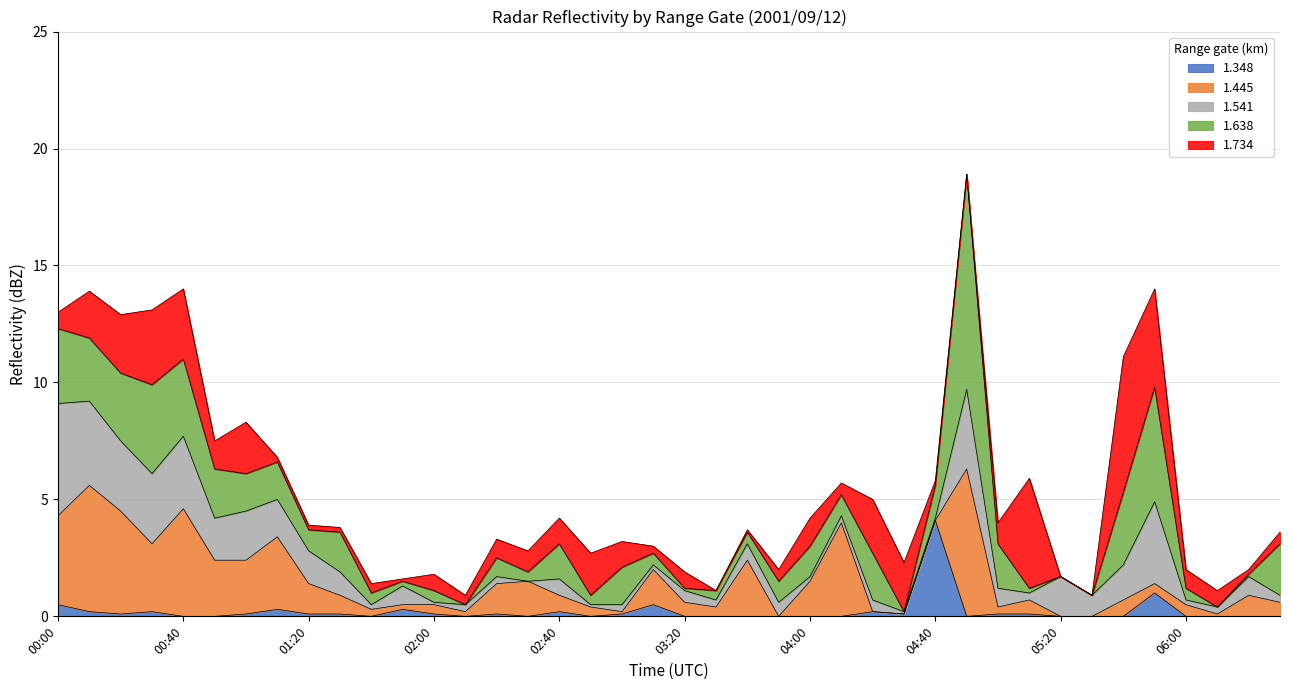

At which label does 1.348 reach its peak?

04:40